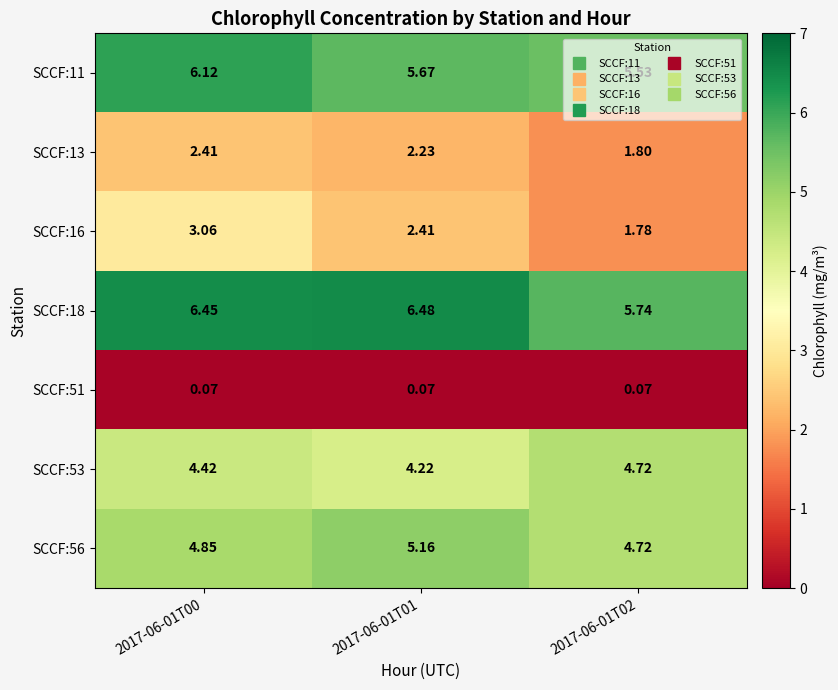

Is the value of SCCF:53 at 2017-06-01T02 greater than the value of SCCF:18 at 2017-06-01T01?

No